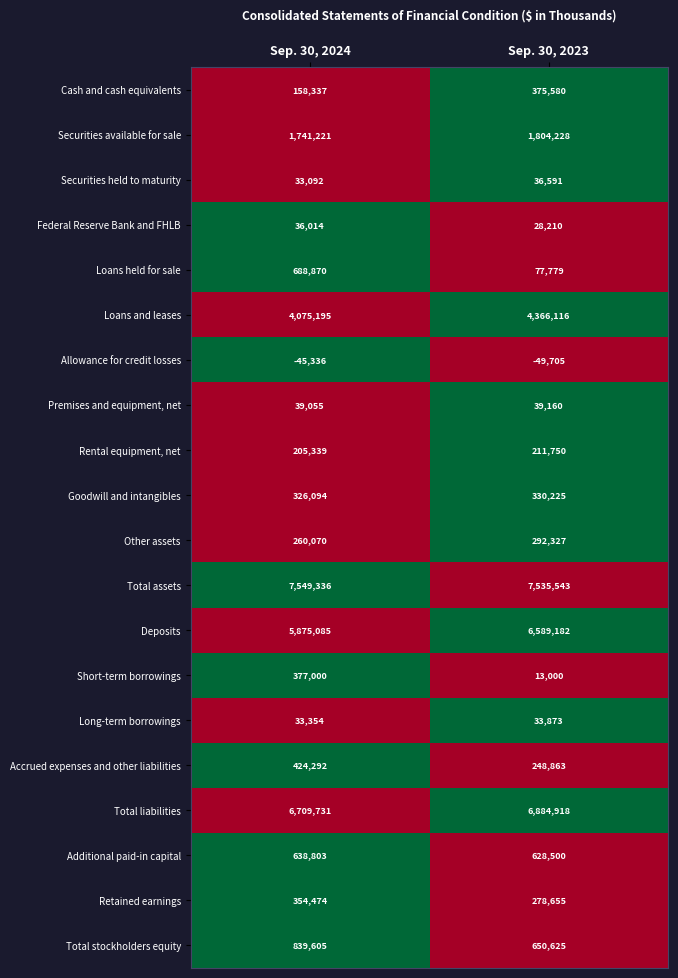

What is the total value across all series at Sep. 30, 2023?

30375420